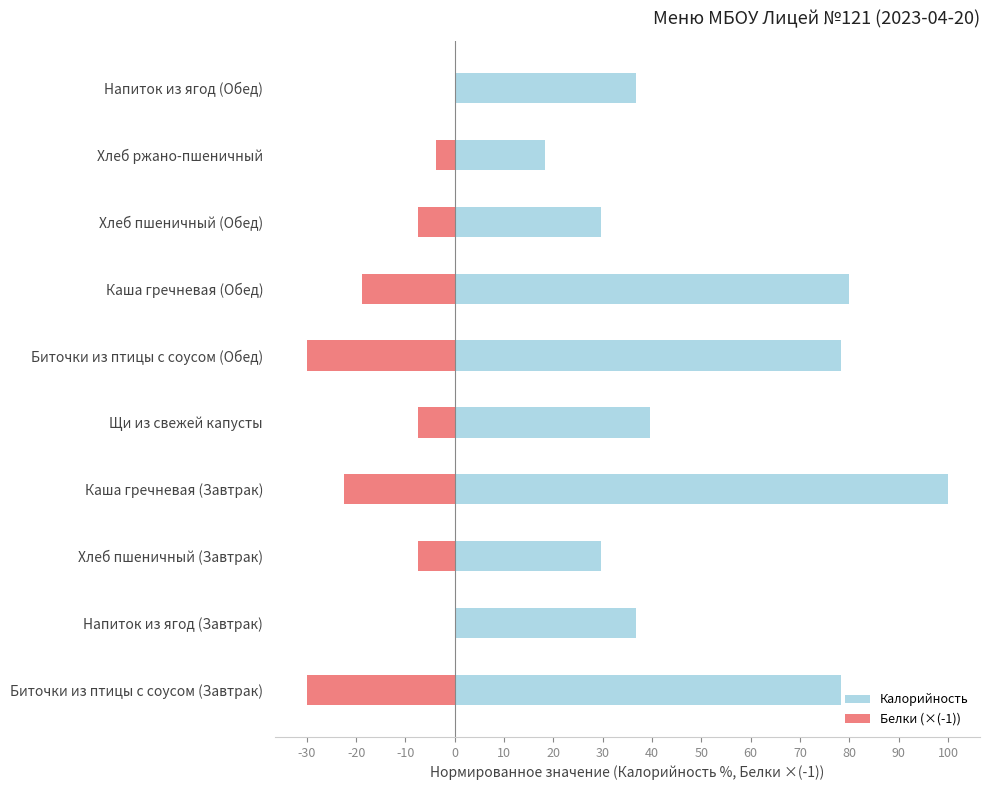

What are all the series names shown in the legend?

Калорийность, Белки (×(-1))